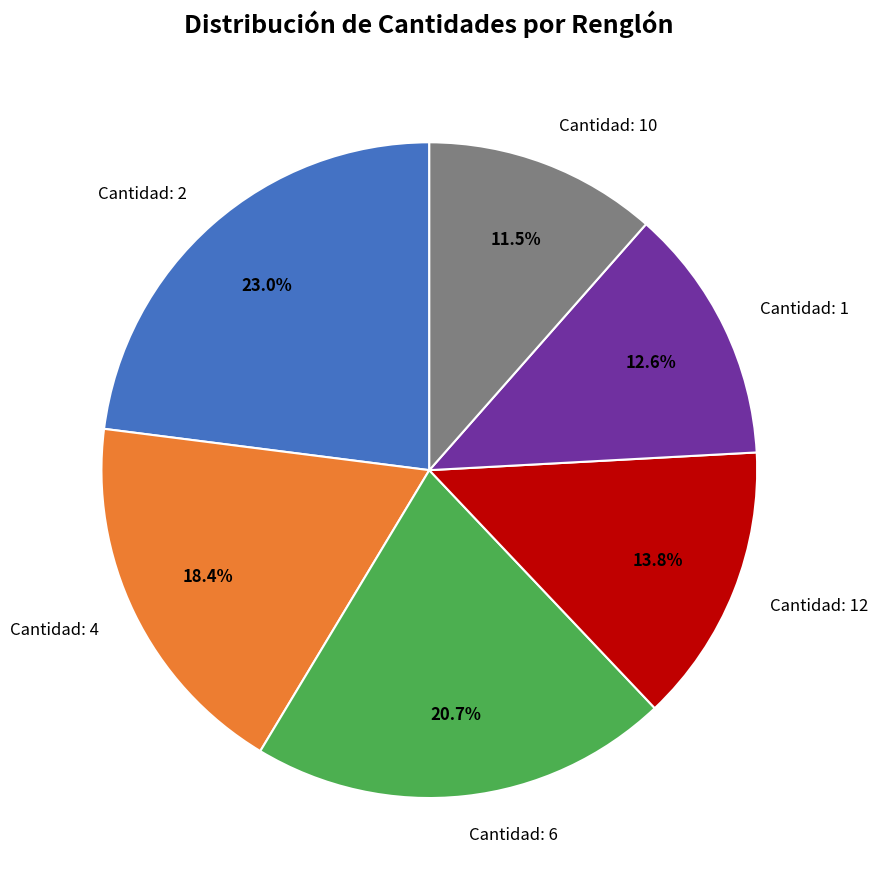

Rank the categories by value from lowest to highest.

Cantidad: 10, Cantidad: 1, Cantidad: 12, Cantidad: 4, Cantidad: 6, Cantidad: 2